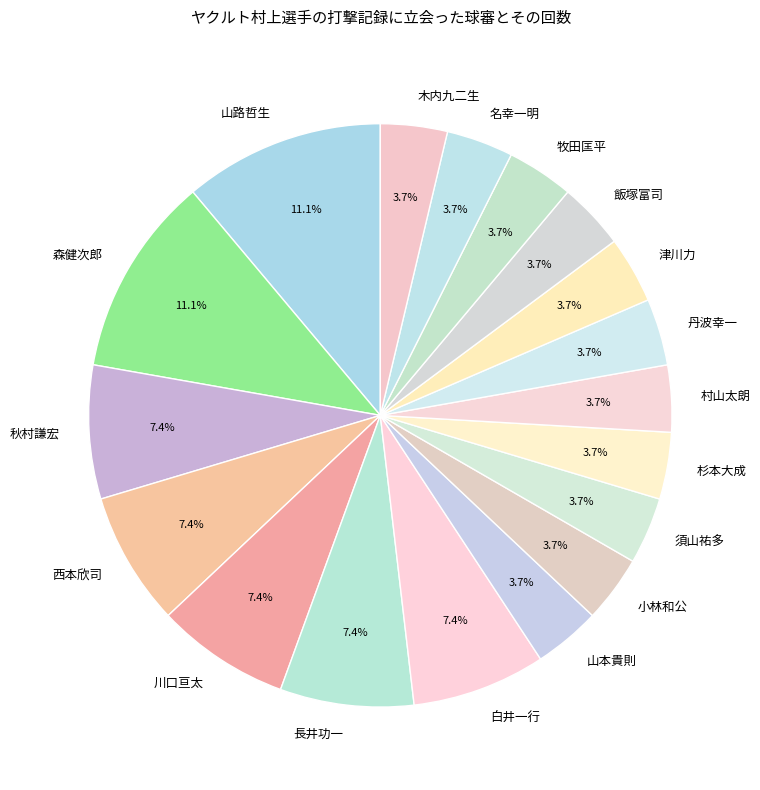

Is 津川力 the majority of the pie?

No